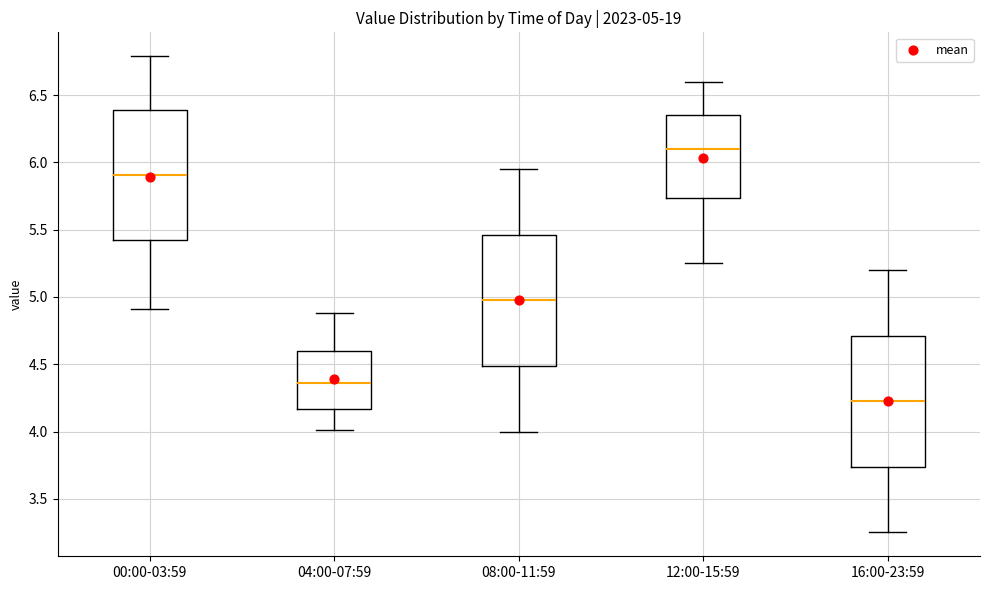

Which box's median line is the lowest?

16:00-23:59